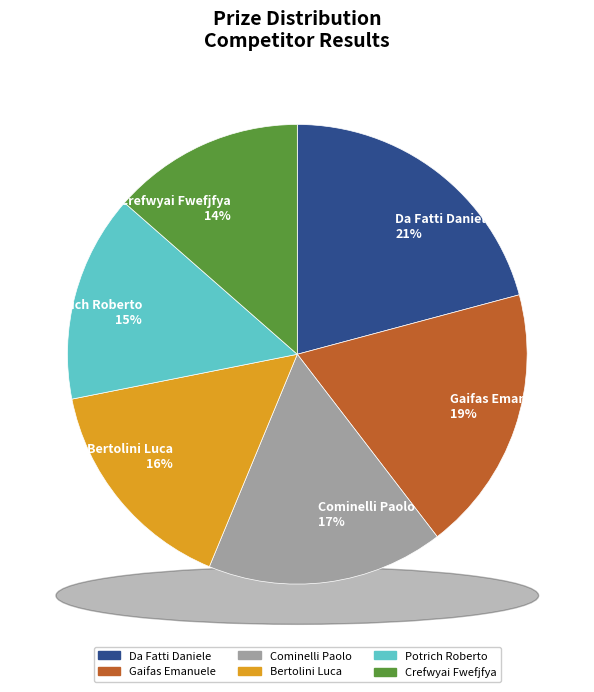

Rank the categories by value from lowest to highest.

Crefwyai Fwefjfya, Potrich Roberto, Bertolini Luca, Cominelli Paolo, Gaifas Emanuele, Da Fatti Daniele